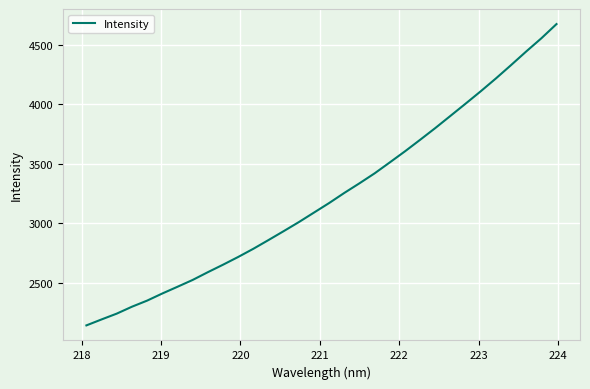

What is the maximum value shown in the chart?

4674.4